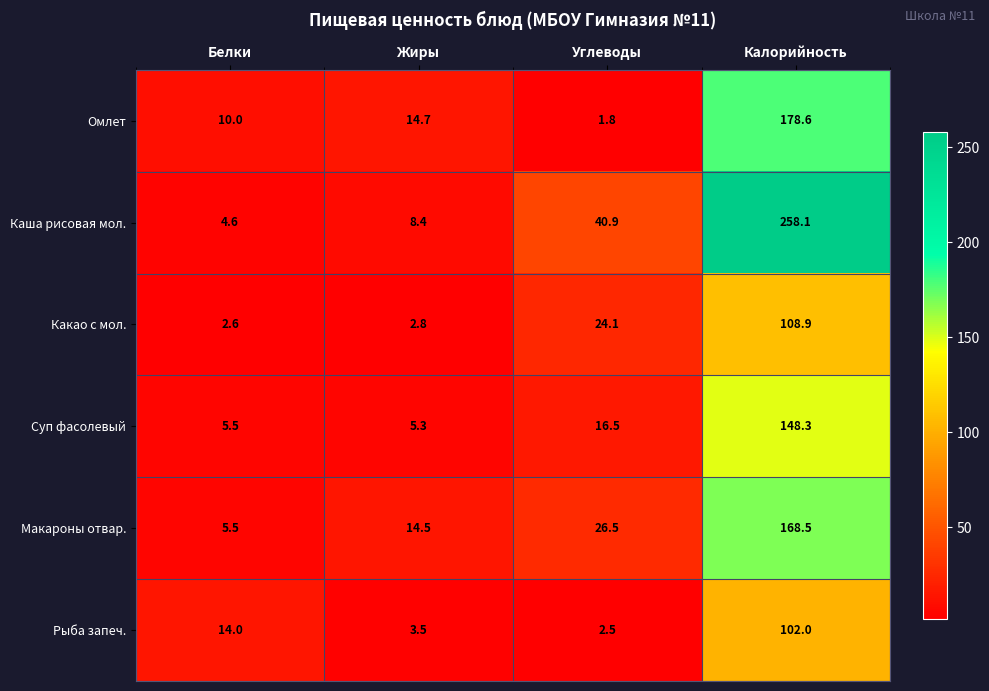

At which label does Суп фасолевый reach its minimum?

Жиры